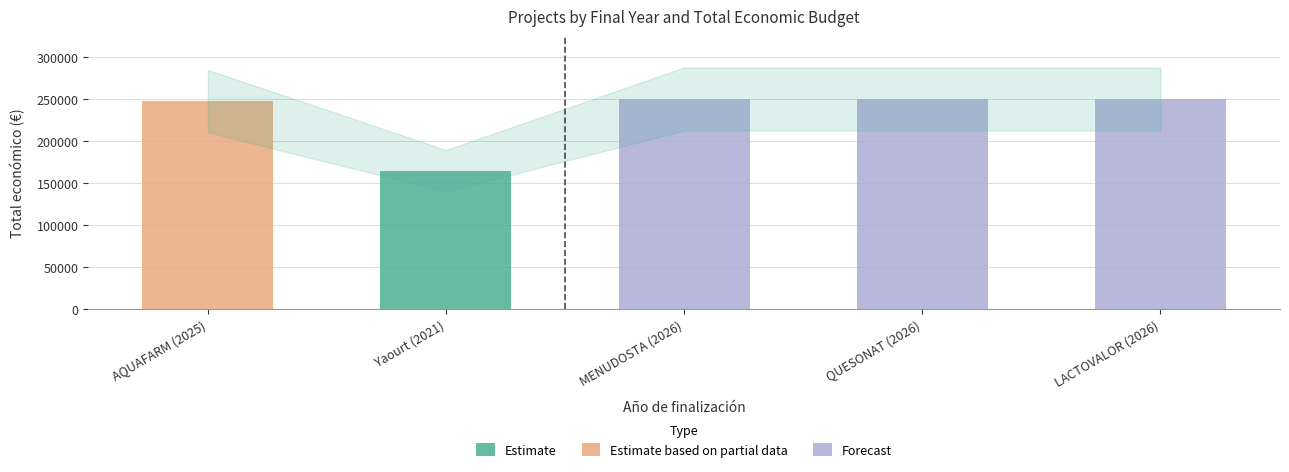

What is the difference between the second highest and second lowest values?

2501